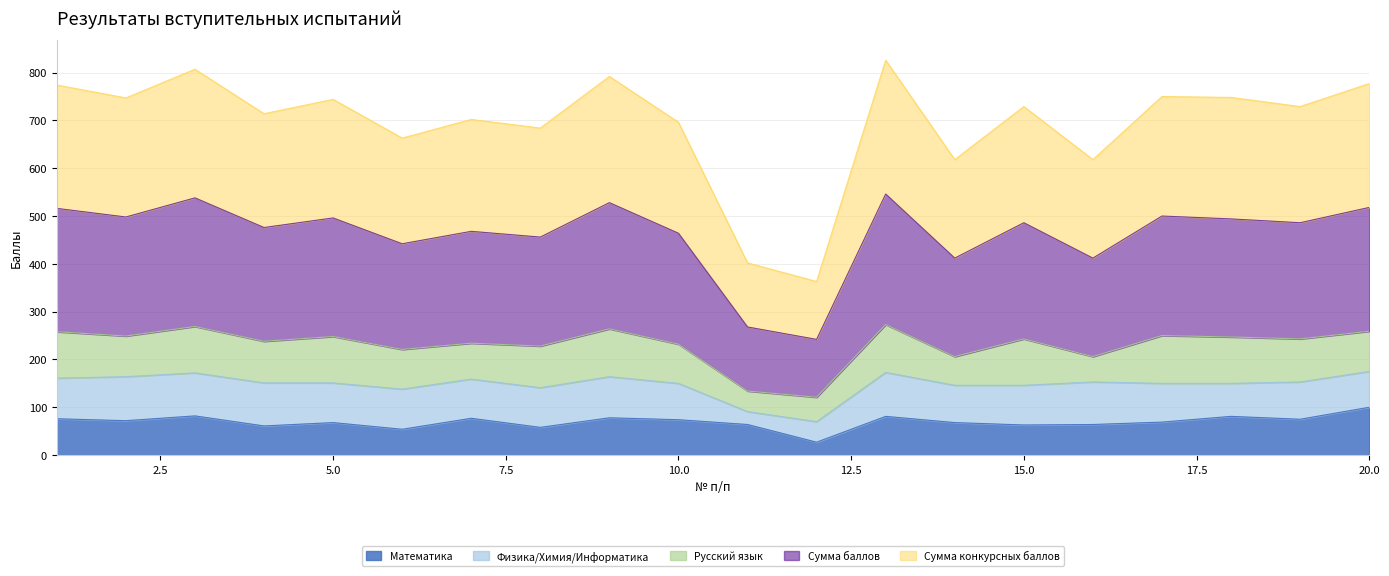

What is the maximum value for Математика?

100